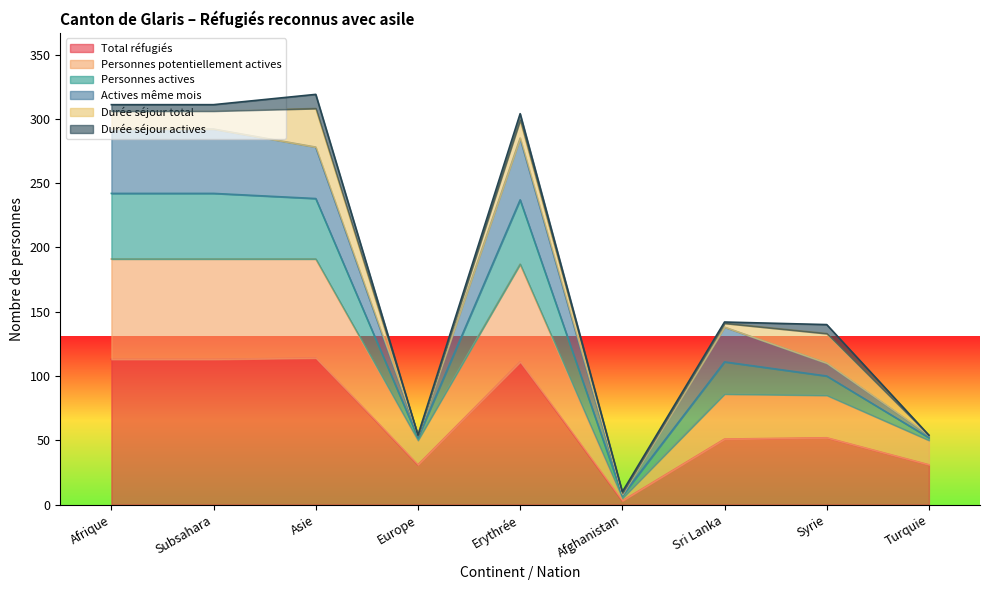

Which category has the lowest value across all series?

Afghanistan